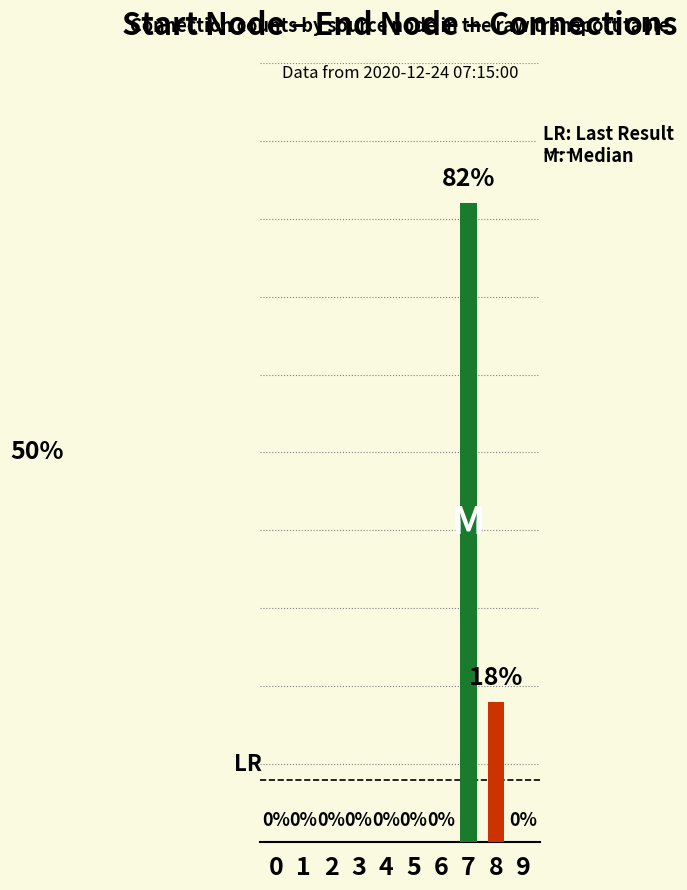

What are all the series names shown in the legend?

Main, Secondary